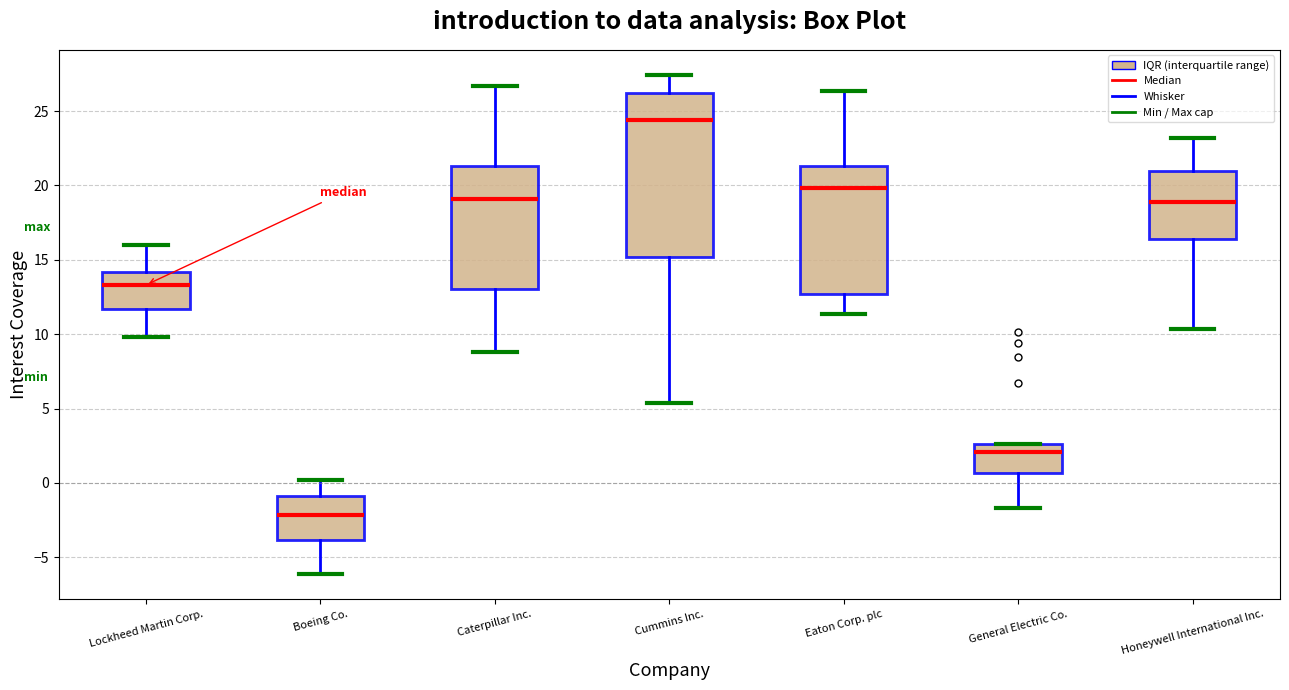

Reading left to right, read every box against the y-axis: the position of its median line, the range the box covers, and the ends of its whiskers. The values are not printed on the chart, so give them approximately, as read against the axis.

Lockheed Martin Corp.: median 13.5, box 11.5 to 14.0, whiskers 10.0 to 16.0
Boeing Co.: median -2.0, box -4.0 to -1.0, whiskers -6.0 to 0.0
Caterpillar Inc.: median 19.0, box 13.0 to 21.5, whiskers 9.0 to 26.5
Cummins Inc.: median 24.5, box 15.0 to 26.0, whiskers 5.5 to 27.5
Eaton Corp. plc: median 20.0, box 12.5 to 21.5, whiskers 11.5 to 26.5
General Electric Co.: median 2.0, box 0.5 to 2.5, whiskers -1.5 to 2.5
Honeywell International Inc.: median 19.0, box 16.5 to 21.0, whiskers 10.5 to 23.0